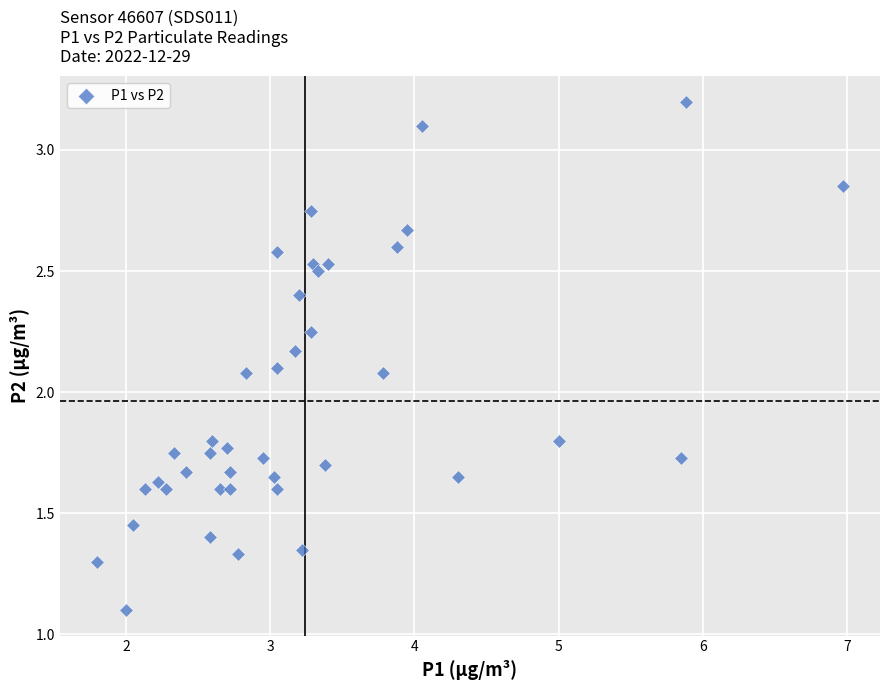

What is the range of X values (max minus min)?

5.2